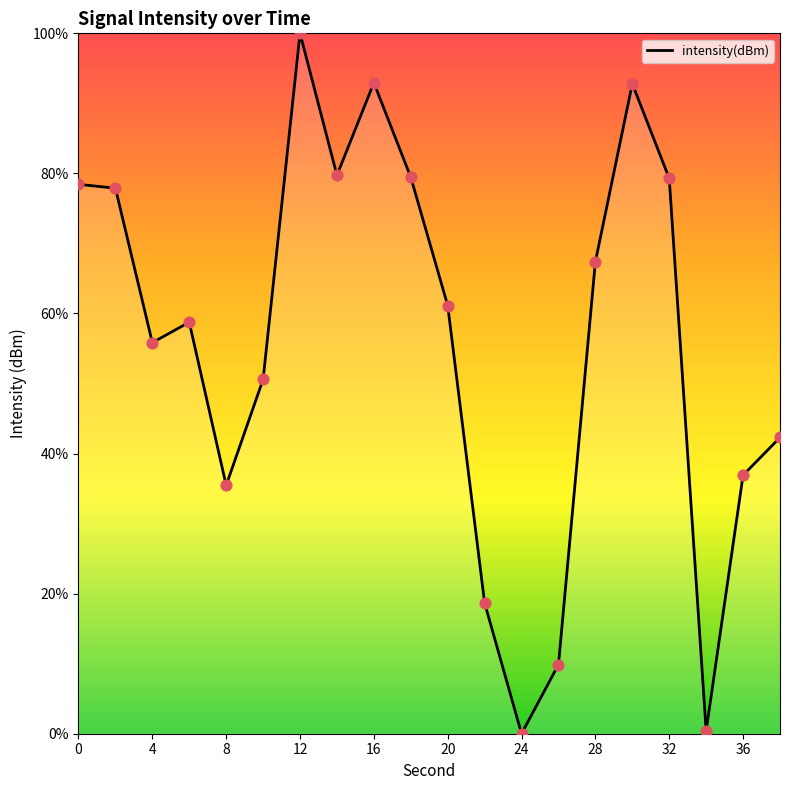

What is the greatest value displayed?

100.0